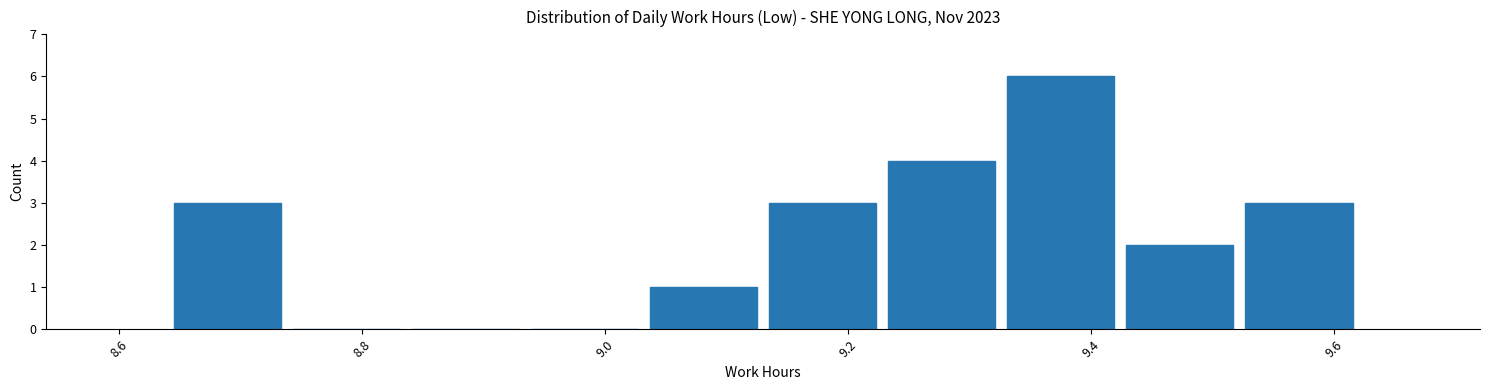

Reading left to right, transcribe this chart: for each bar, give the range it covers on the x-axis and its height. Neither the bar edges nor the heights are printed on the chart, so give them approximately, as read against the axes.

8.640 to 8.738: 3
8.738 to 8.836: 0
8.836 to 8.934: 0
8.934 to 9.032: 0
9.032 to 9.130: 1
9.130 to 9.228: 3
9.228 to 9.326: 4
9.326 to 9.424: 6
9.424 to 9.522: 2
9.522 to 9.620: 3